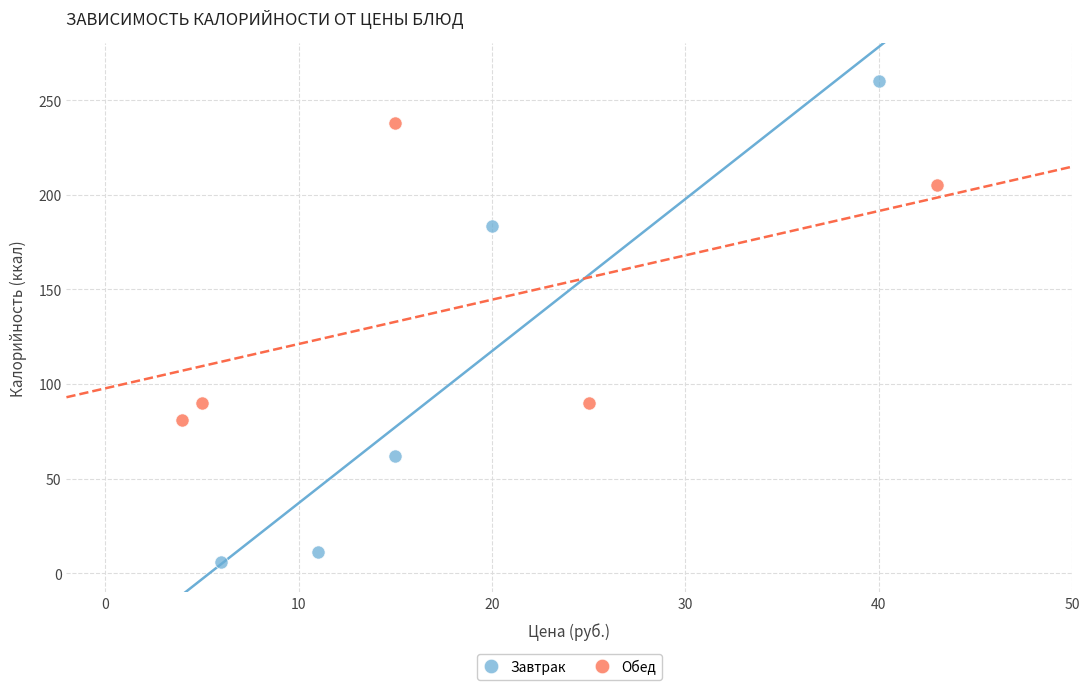

What are all the series names shown in the legend?

Завтрак, Обед